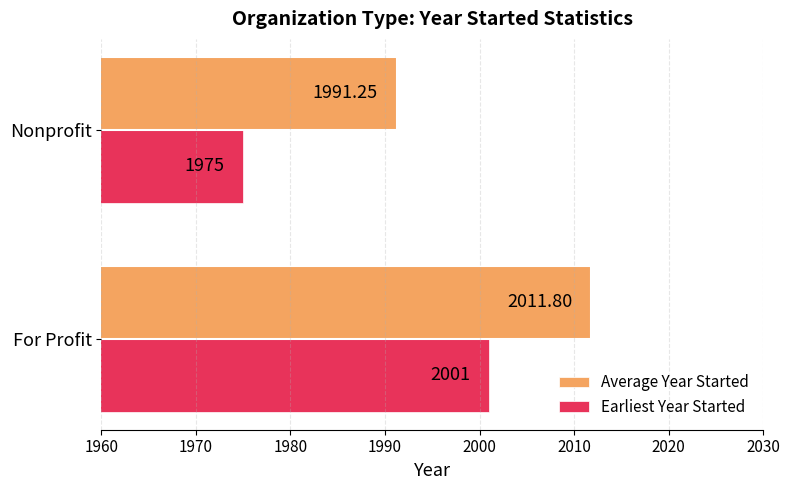

Between For Profit and Nonprofit, which series saw the biggest shift?

Earliest Year Started